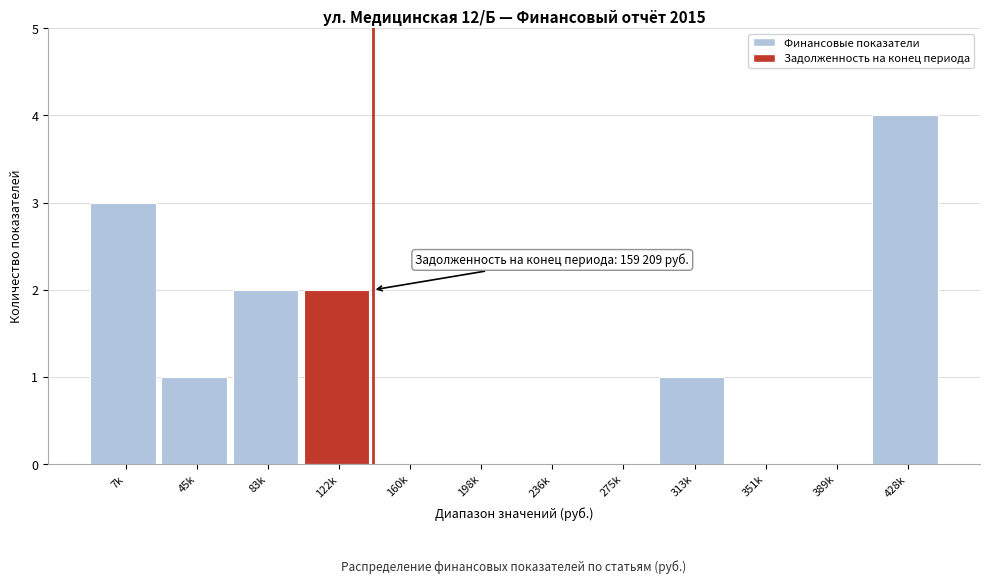

Reading left to right, extract all data points from this chart.

7k=3	45k=1	83k=2	122k=2	160k=0	198k=0	236k=0	275k=0	313k=1	351k=0	389k=0	428k=4